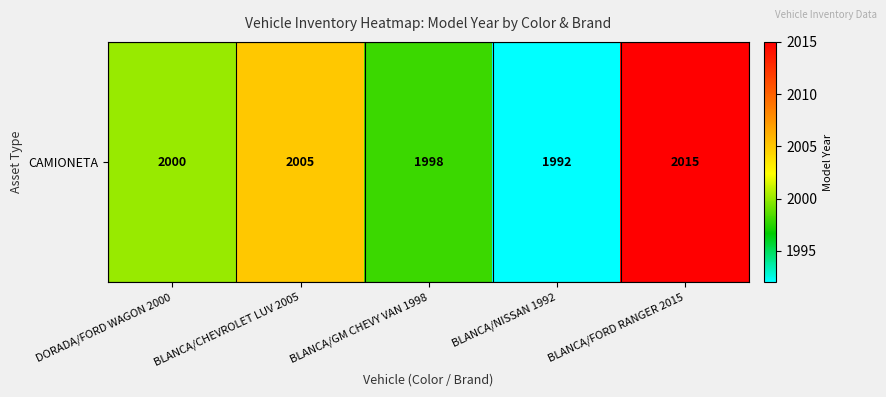

Reading right to left, what are all the values shown in this chart?

BLANCA/FORD RANGER 2015=2015	BLANCA/NISSAN 1992=1992	BLANCA/GM CHEVY VAN 1998=1998	BLANCA/CHEVROLET LUV 2005=2005	DORADA/FORD WAGON 2000=2000